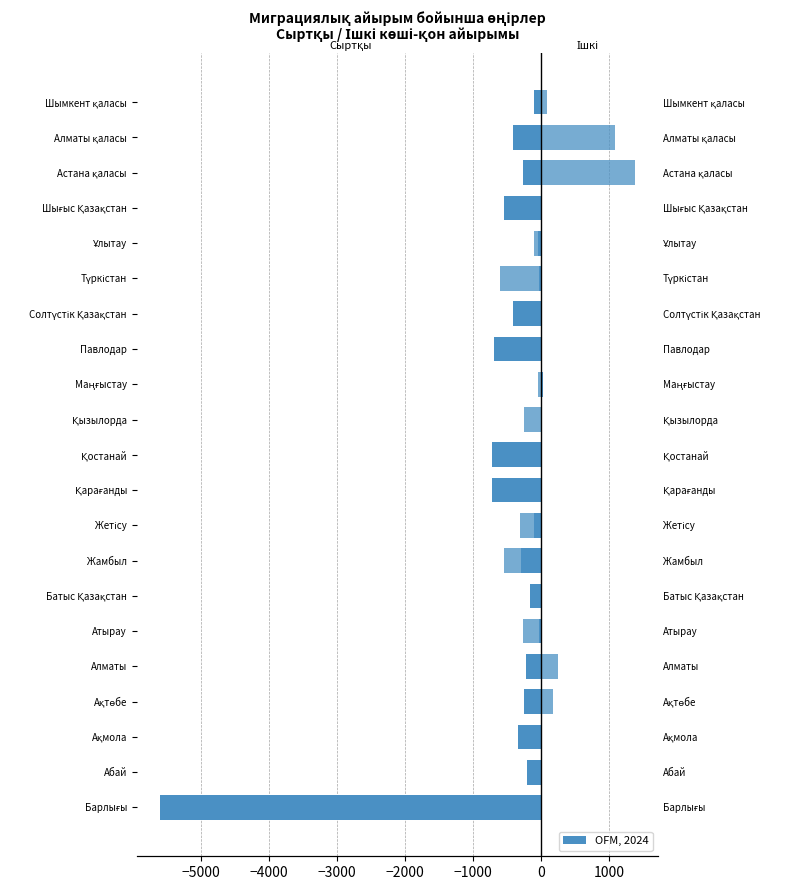

Rank the series by their maximum value, from highest to lowest.

Ішкі көші-қон айырымы, Сыртқы көші-қон айырымы